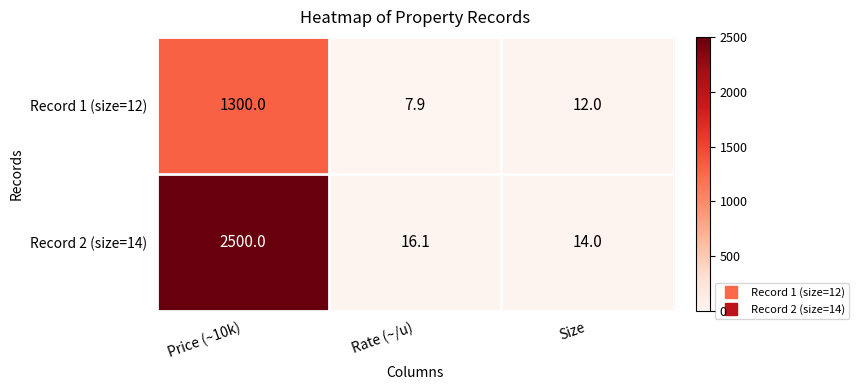

Reading right to left, transcribe all the data shown in this chart.

Record 1 (size=12): Size=12.0	Rate (~/u)=7.9	Price (~10k)=1300.0
Record 2 (size=14): Size=14.0	Rate (~/u)=16.1	Price (~10k)=2500.0